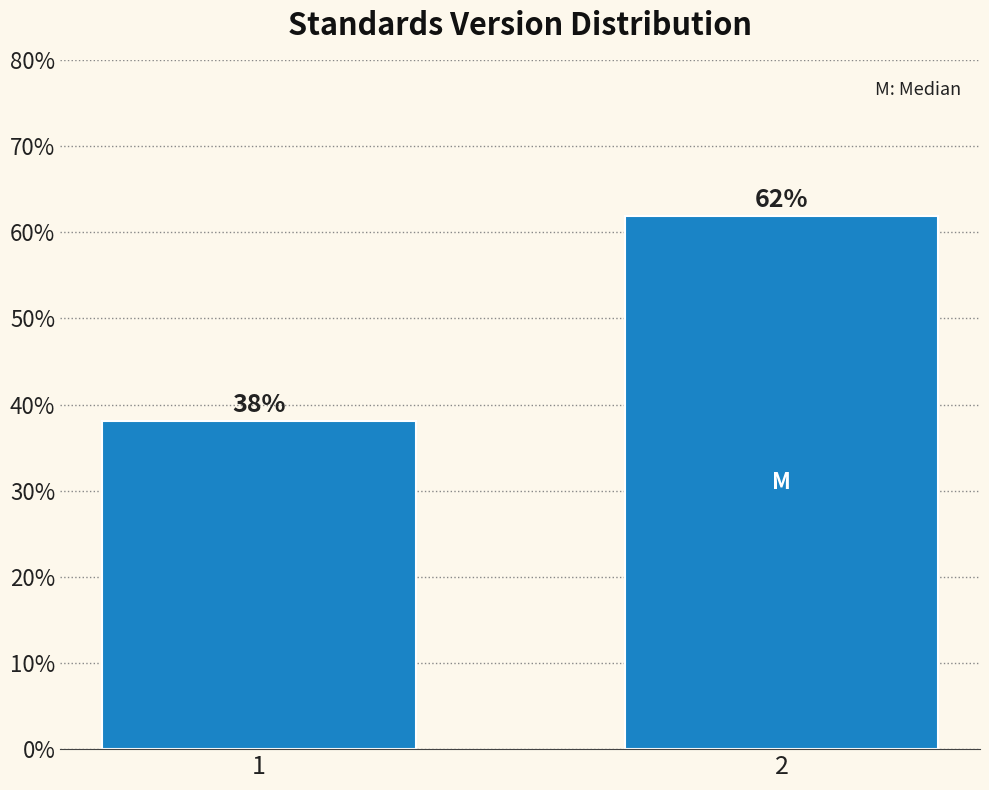

Approximately how many times larger is the value at 1 compared to 2?

0.6